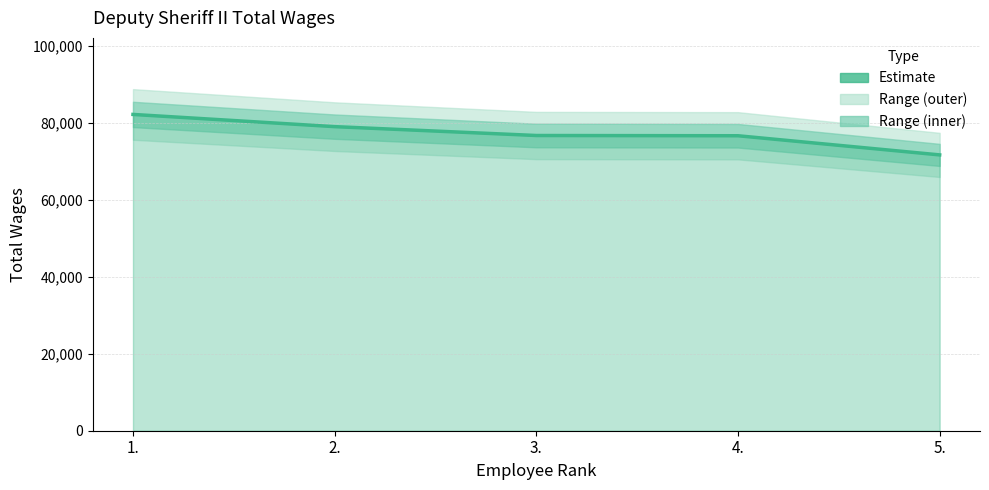

Does the chart have visible grid lines?

Yes